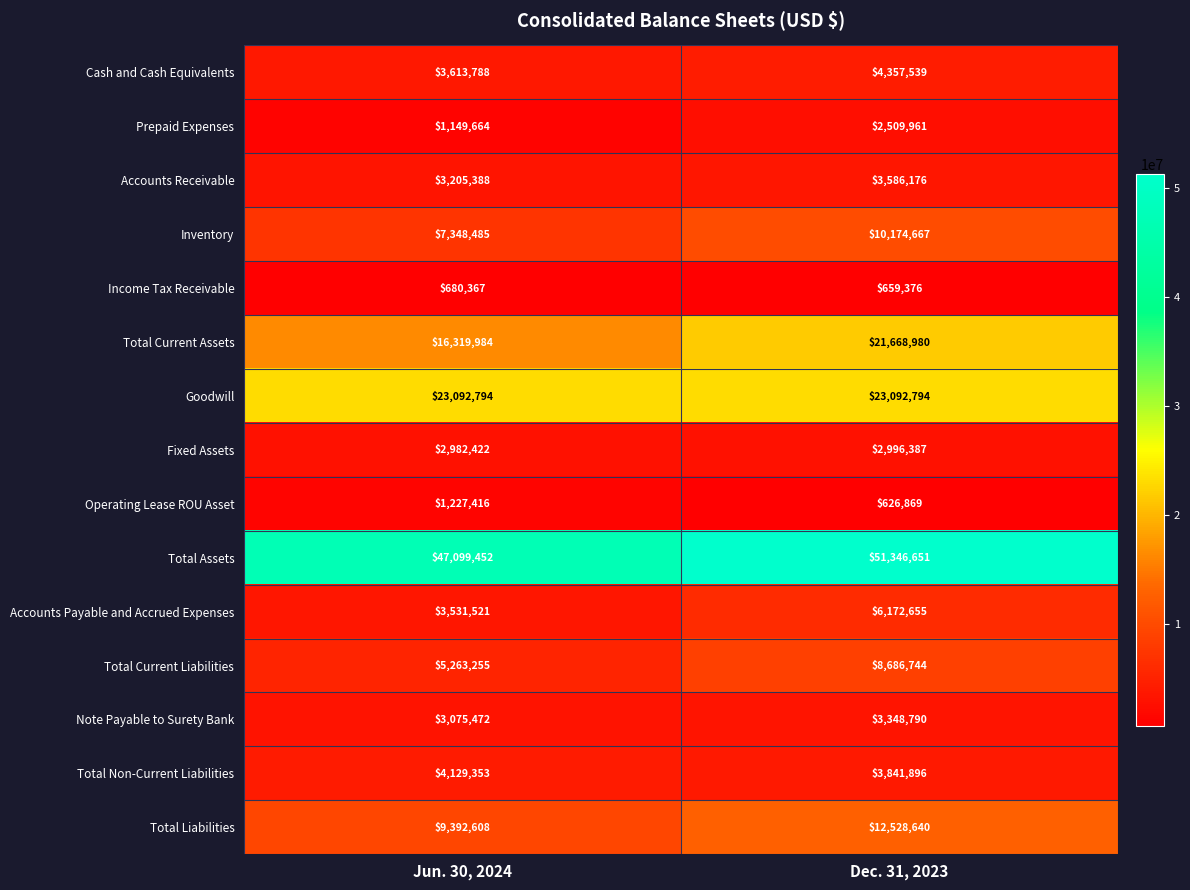

Which series has the widest spread of values?

Total Current Assets